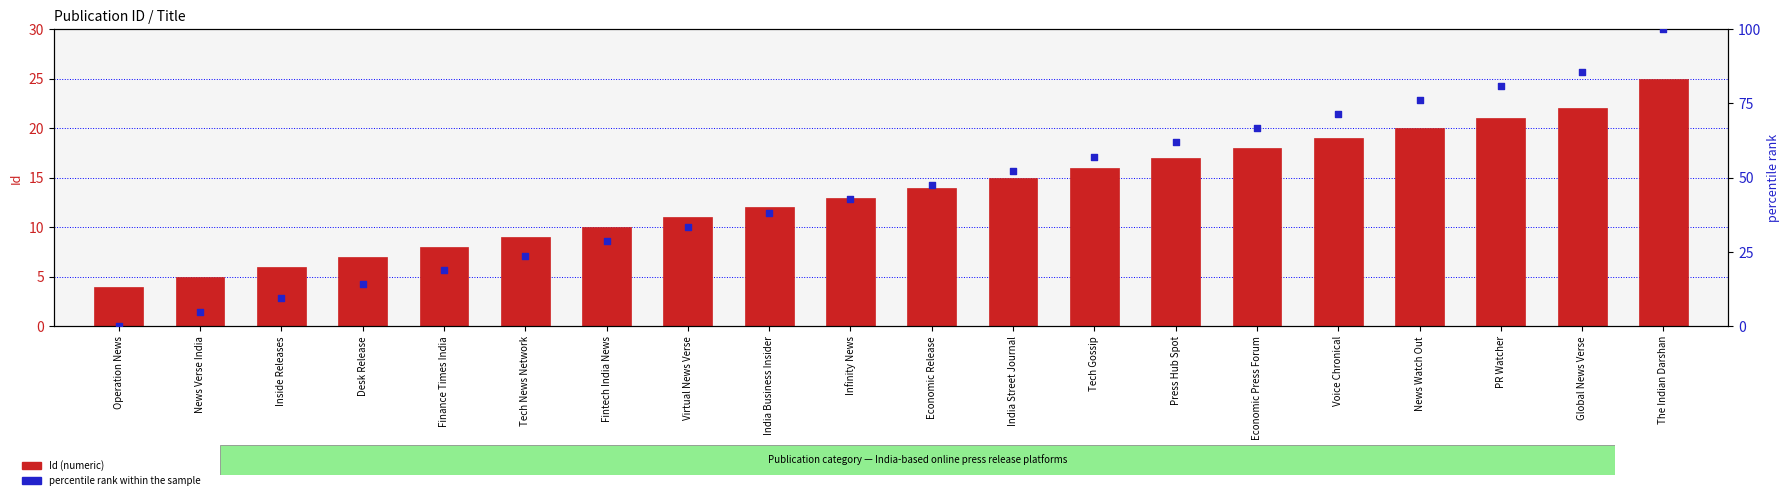

At which category is the sum across all series the highest?

The Indian Darshan